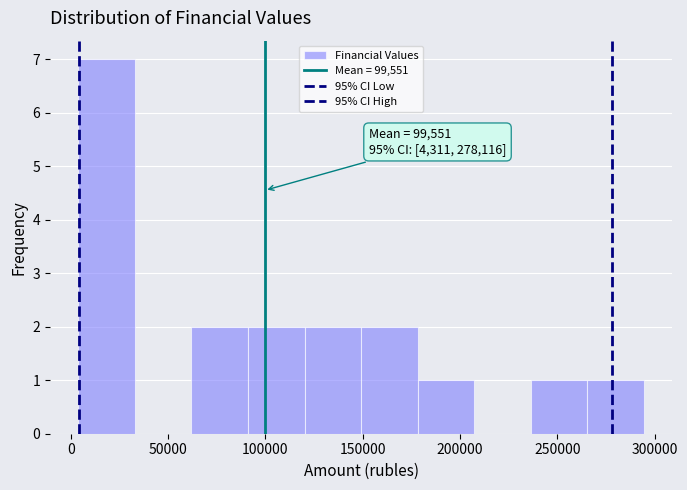

Over which range of the x-axis is the bar tallest?

5000 to 35000